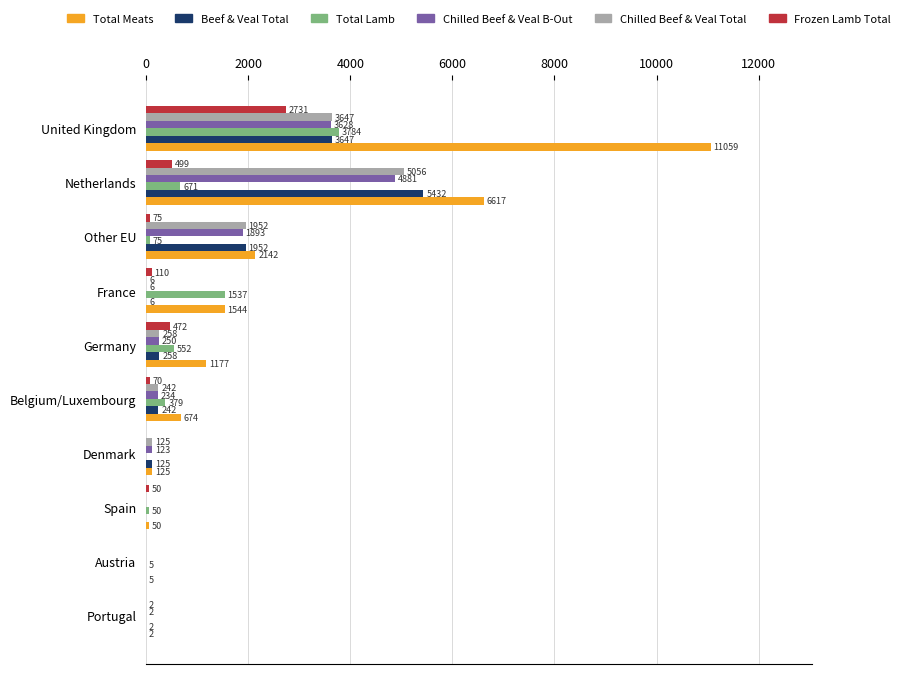

What value does the Total Lamb series have at Spain?

49.9